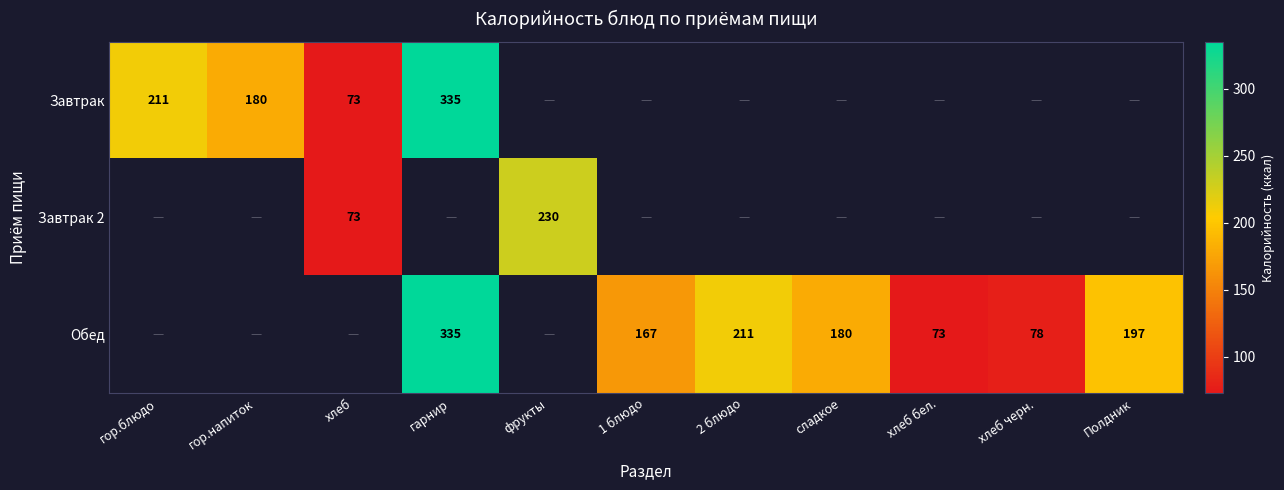

At how many categories does at least one series exceed 182?

5